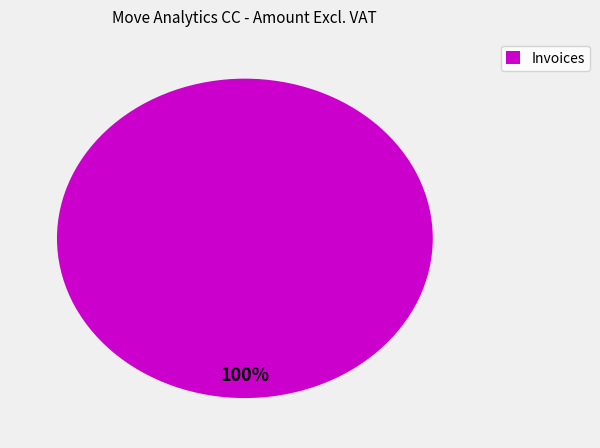

What is the majority slice?

Invoices